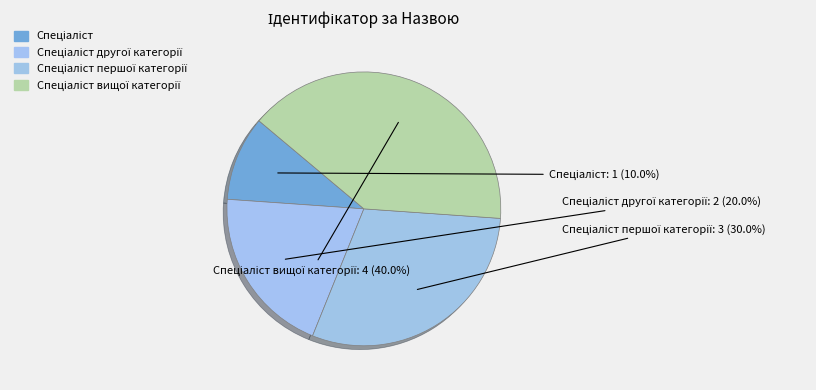

Is there any slice that represents more than half of the pie?

No